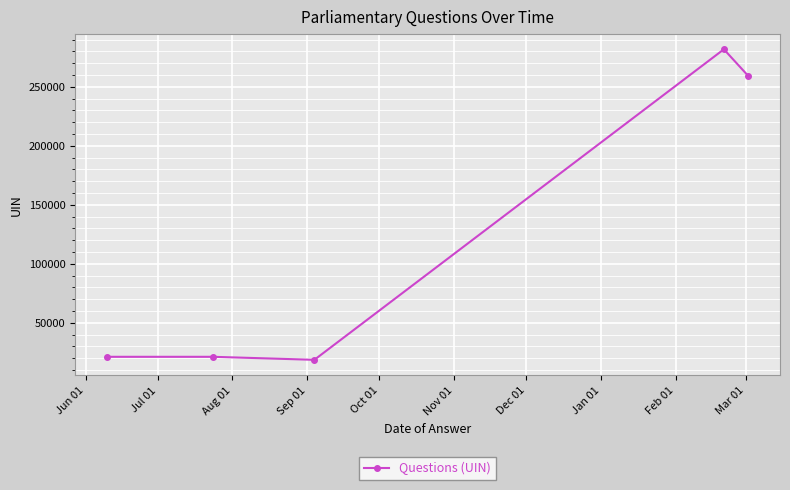

What is the sum of all values?

602363